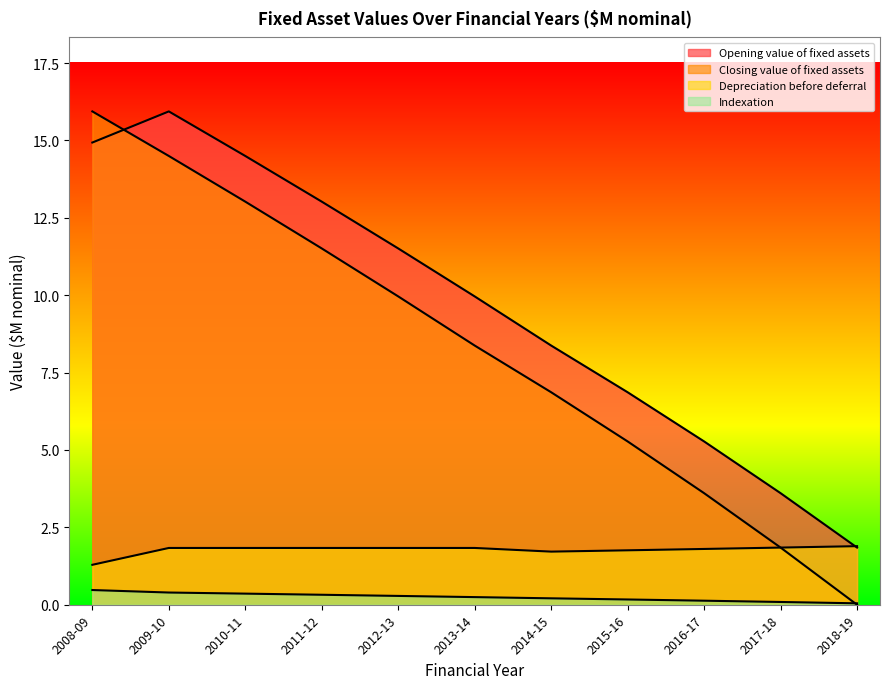

What is the maximum value for Indexation?

0.5